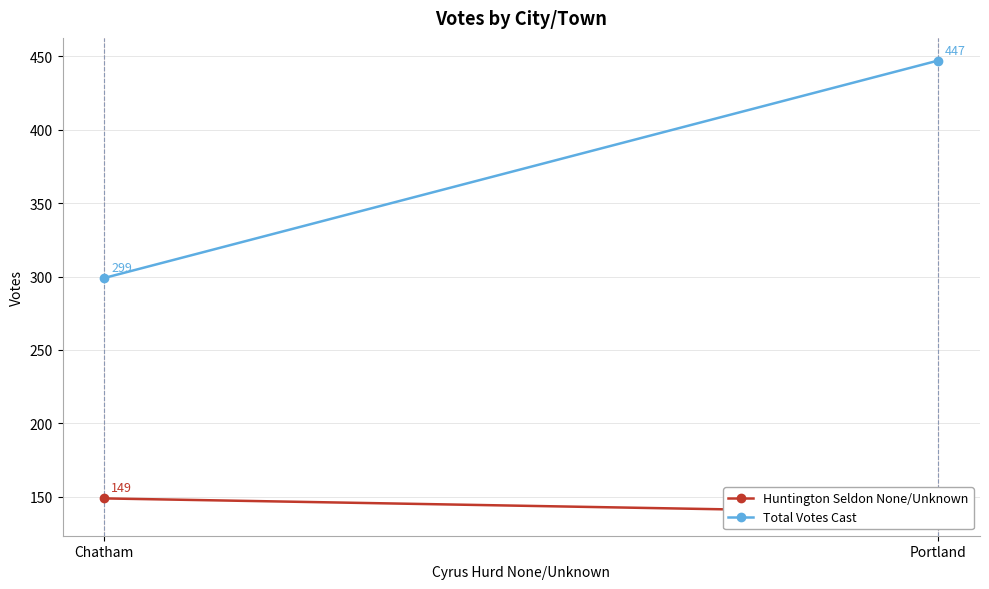

Which series has the widest spread of values?

Total Votes Cast